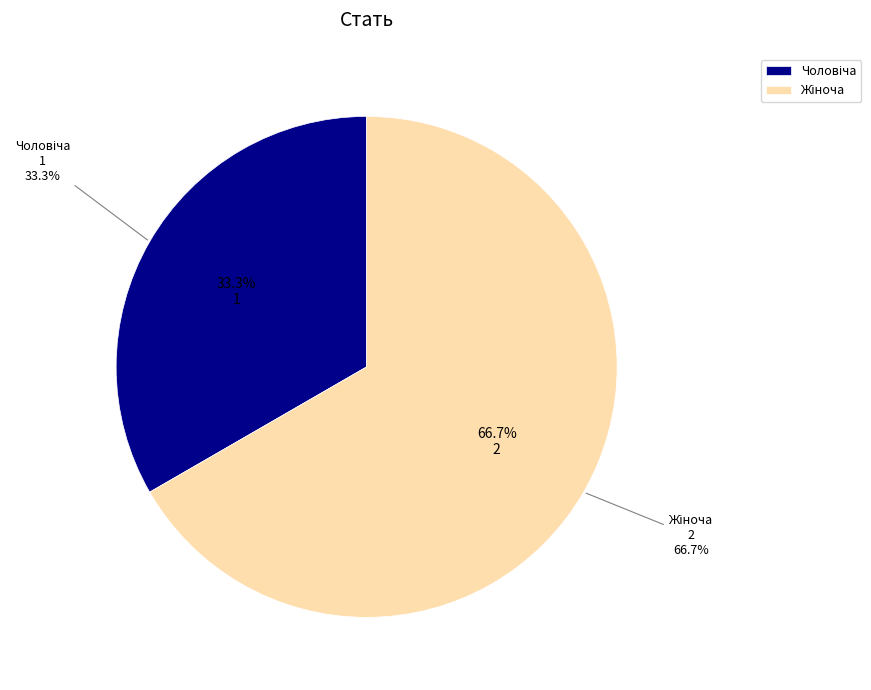

True or false: Чоловіча accounts for 33% of the total.

True